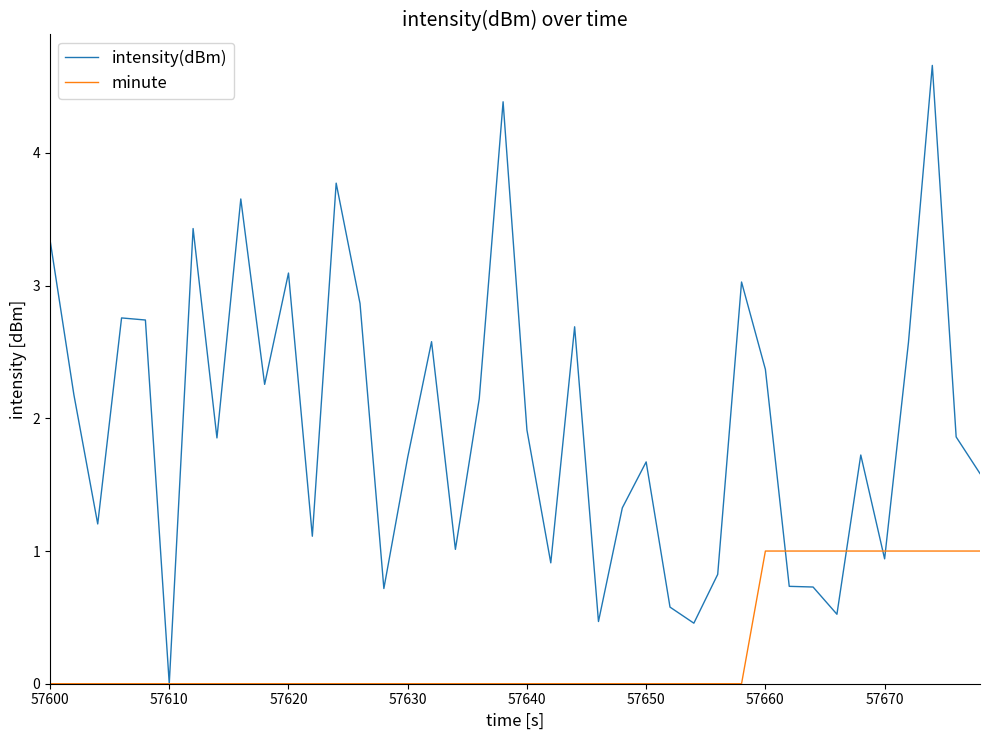

Rank the series by their maximum value, from highest to lowest.

intensity(dBm), minute